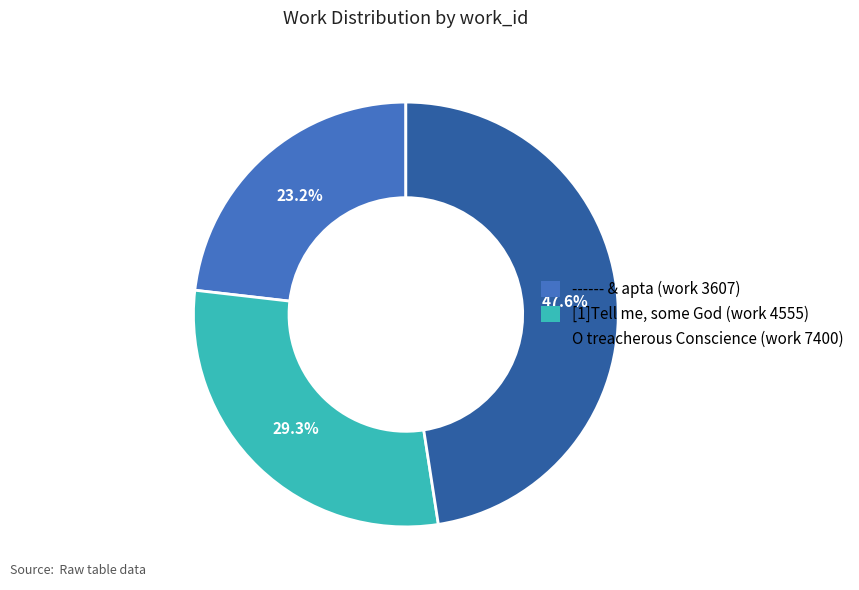

Does ------ & apta (work 3607) account for over 50% of the chart?

No